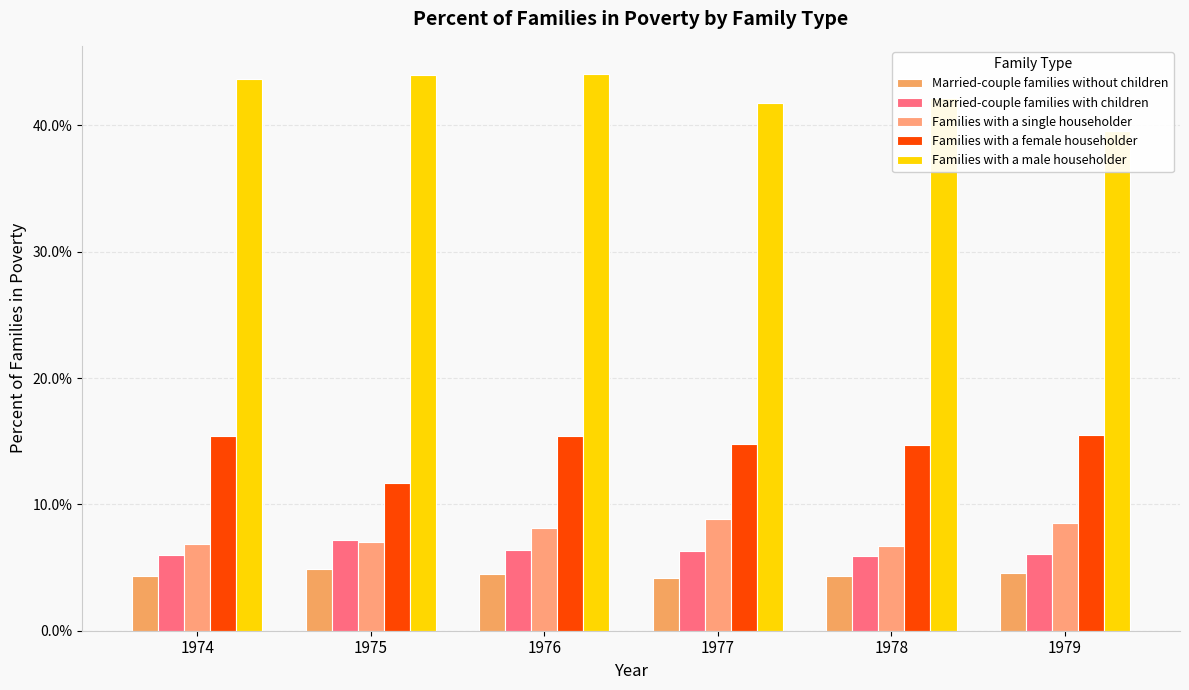

Which series has the largest total across all categories?

Families with a male householder